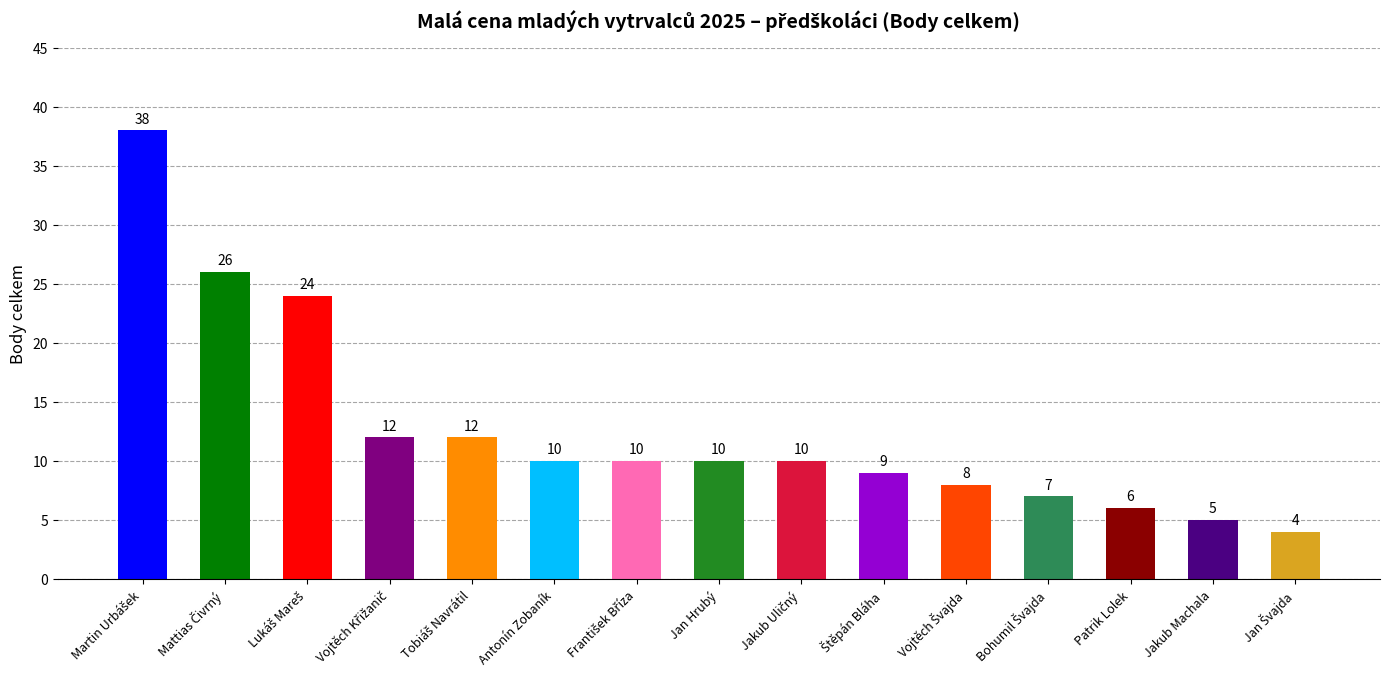

What is the difference between the second highest and minimum values?

22